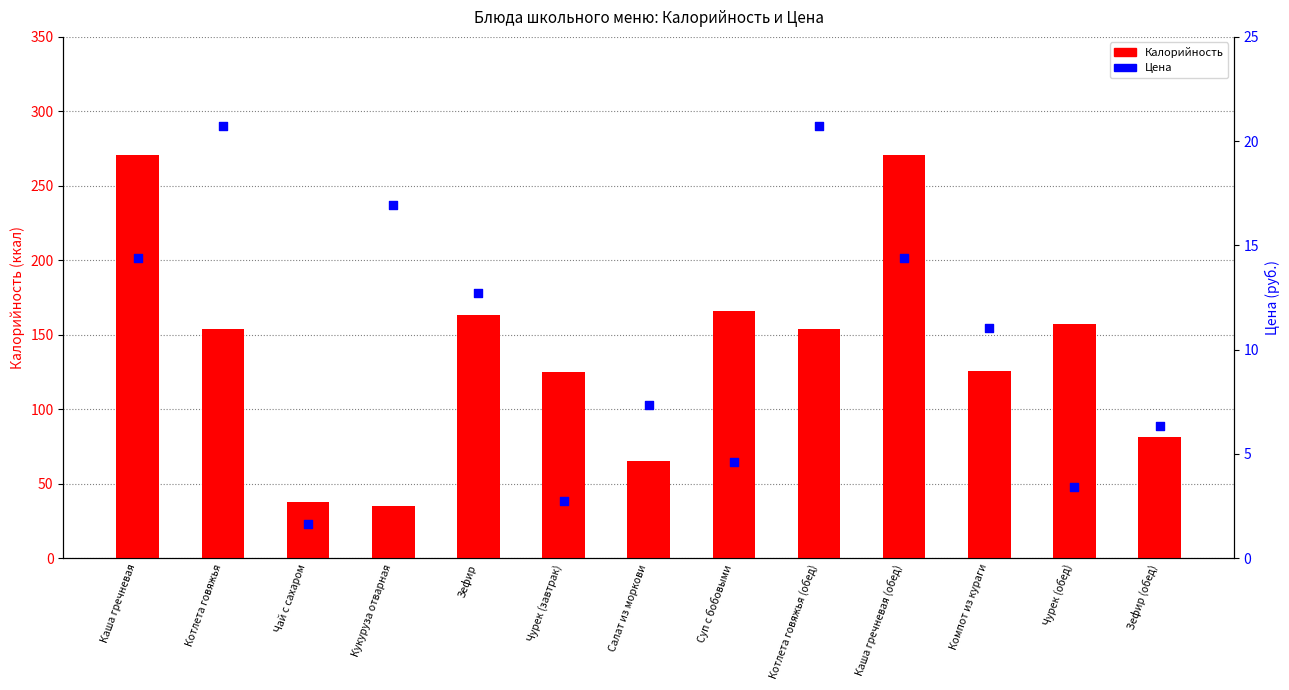

Which series contains the highest Y value?

Калорийность